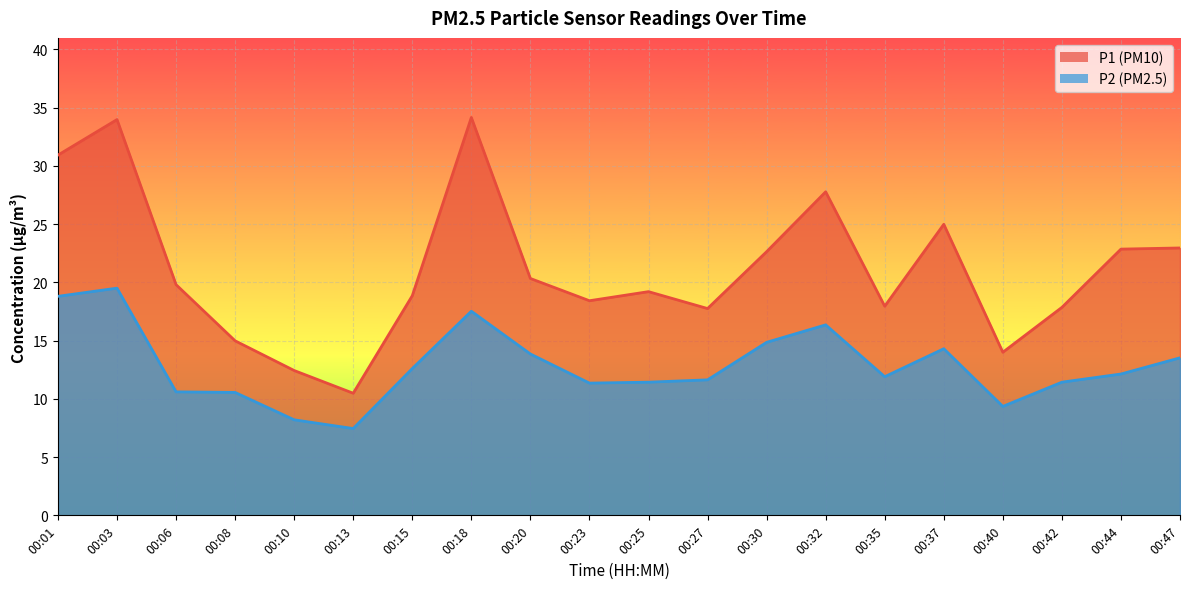

What is the total value across all series at 00:25?

30.6